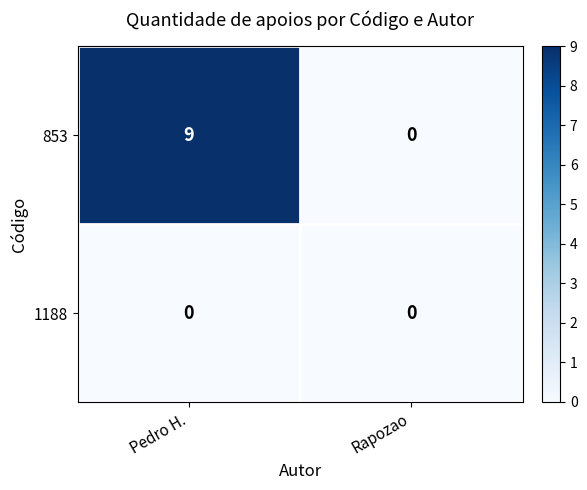

Reading left to right, what are all the values shown in this chart?

853: 9	0
1188: 0	0